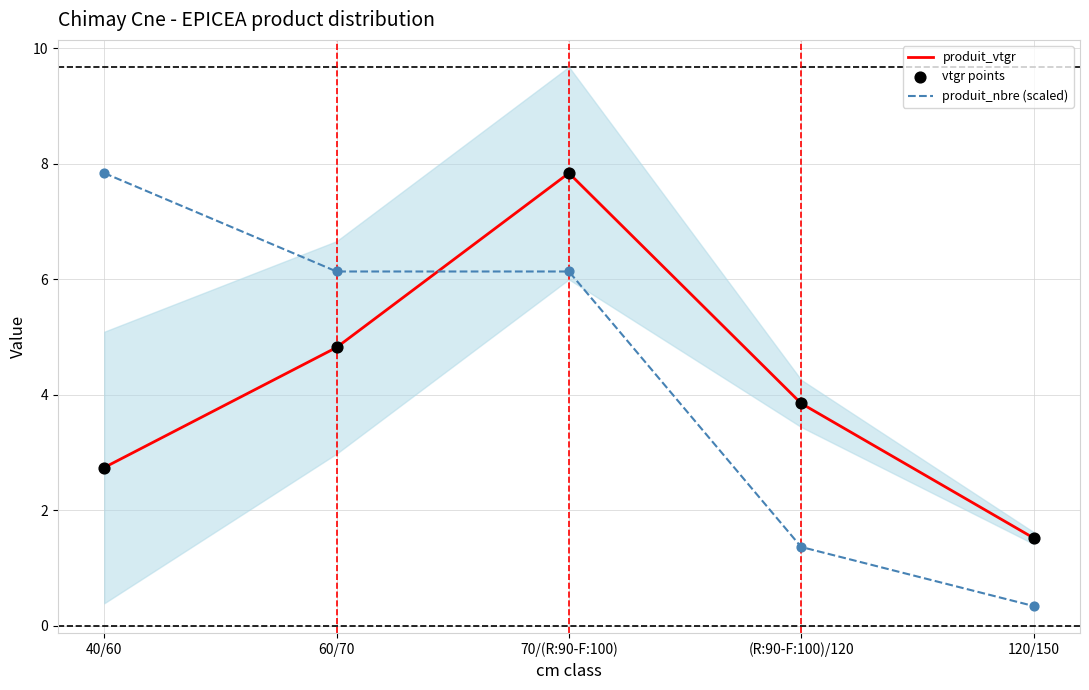

Is the value of produit_vtgr at 60/70 greater than the value of vtgr points at (R:90-F:100)/120?

Yes